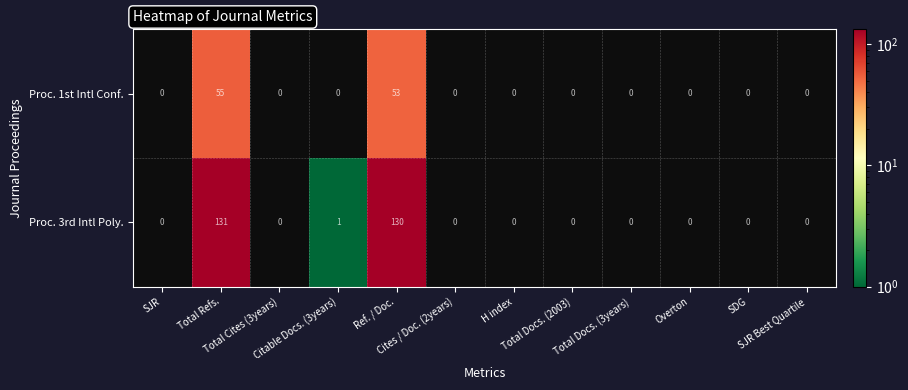

What is the maximum value shown in the chart?

131